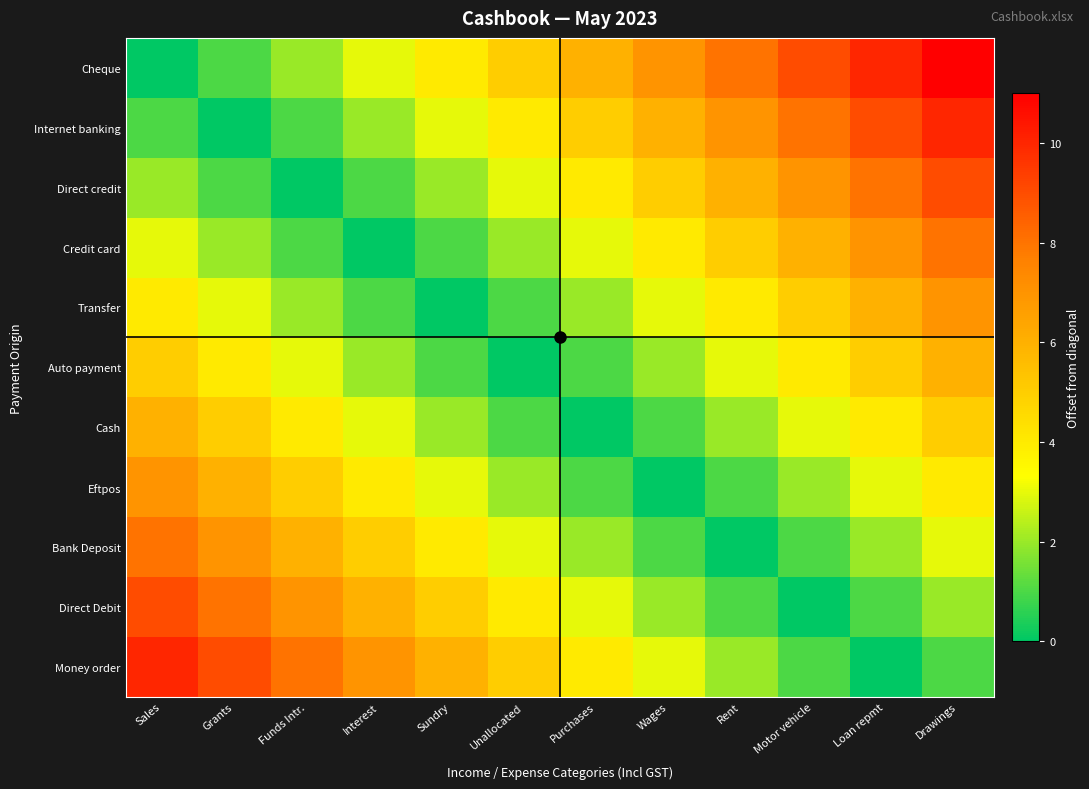

Which has a higher value, Rent or Wages?

Rent